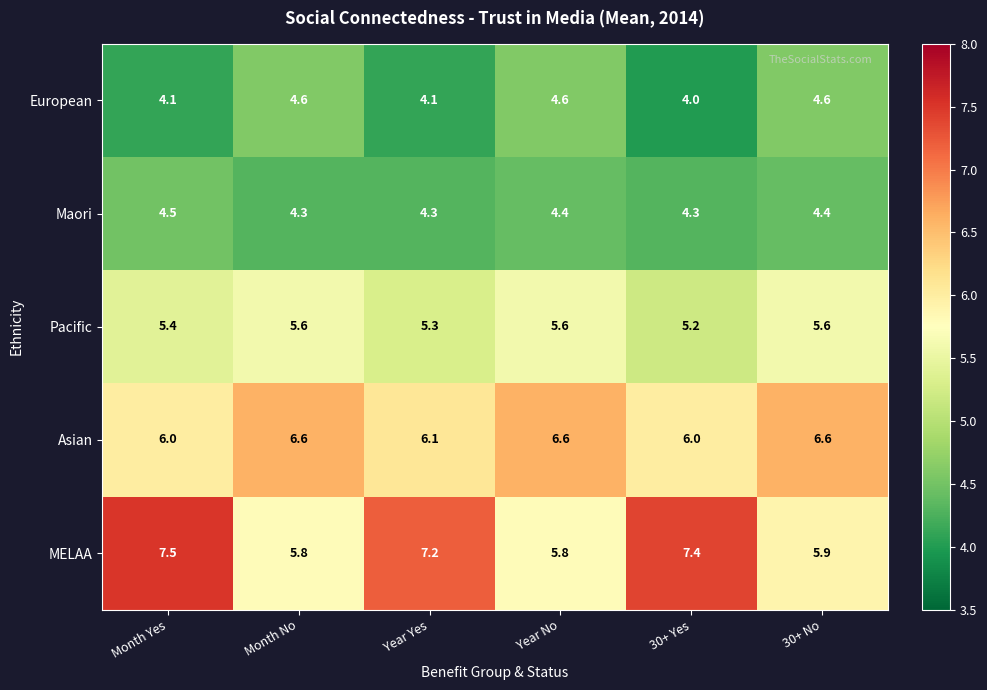

What is the maximum value shown in the chart?

7.5